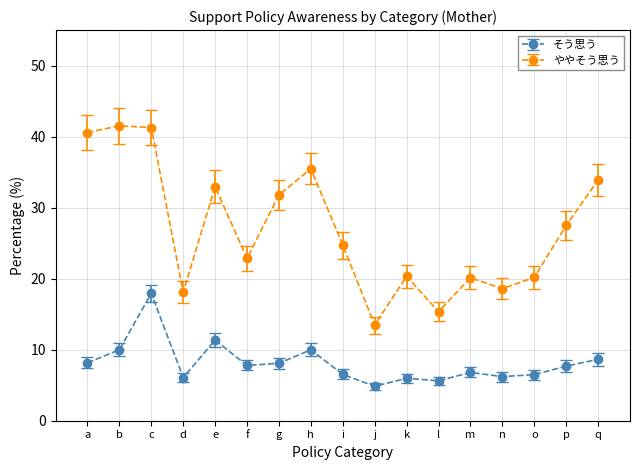

Between h and j, which series saw the biggest shift?

ややそう思う